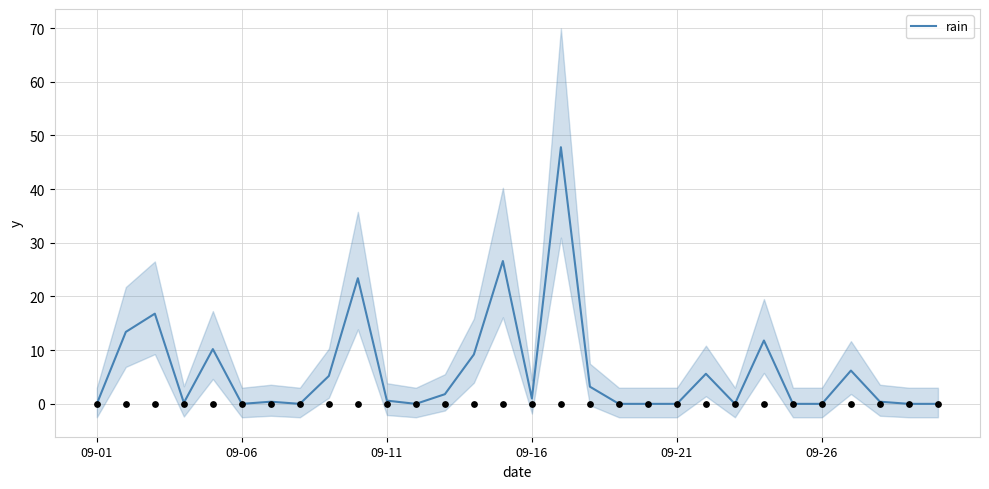

What is the change in value from 09-01 to 8?

+5.2